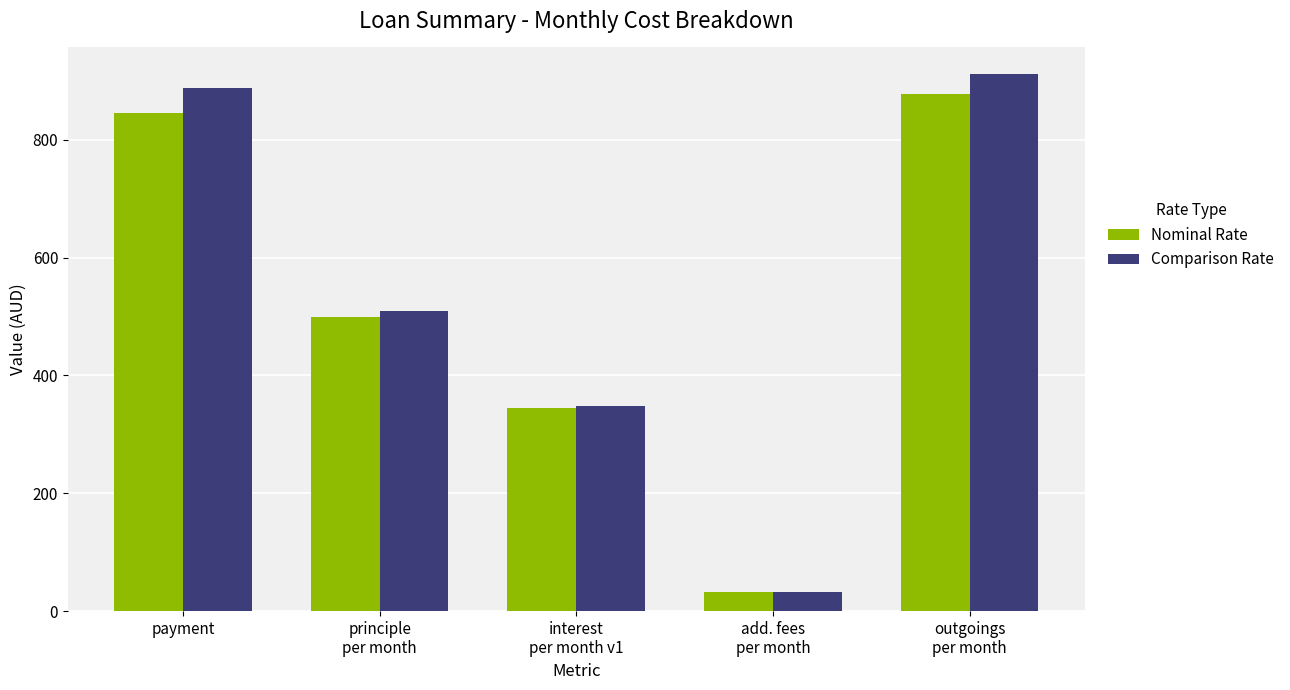

What is the total value across all series at payment?

1732.0